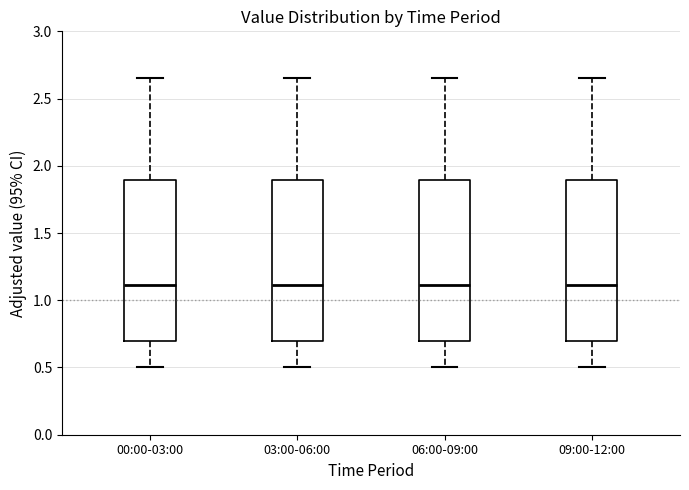

Reading left to right, transcribe this box plot: for each box, give where its median line is, the range the box spans, and where its two whiskers end, as read against the y-axis. The values are not printed on the chart, so give them approximately, as read against the axis.

00:00-03:00: median 1.10, box 0.70 to 1.90, whiskers 0.50 to 2.65
03:00-06:00: median 1.10, box 0.70 to 1.90, whiskers 0.50 to 2.65
06:00-09:00: median 1.10, box 0.70 to 1.90, whiskers 0.50 to 2.65
09:00-12:00: median 1.10, box 0.70 to 1.90, whiskers 0.50 to 2.65